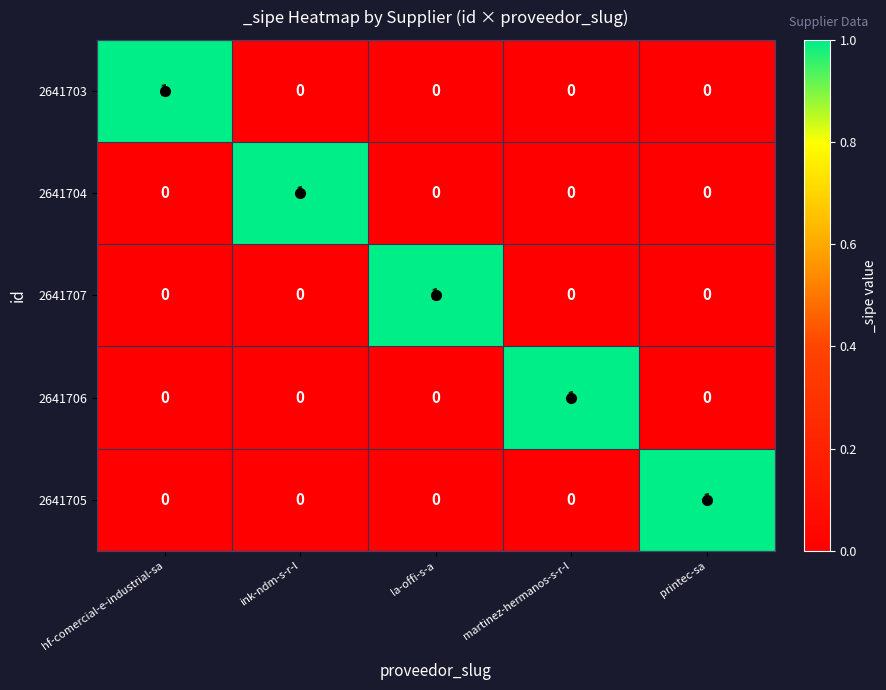

How many 2641705 values are between 0 and 1?

5